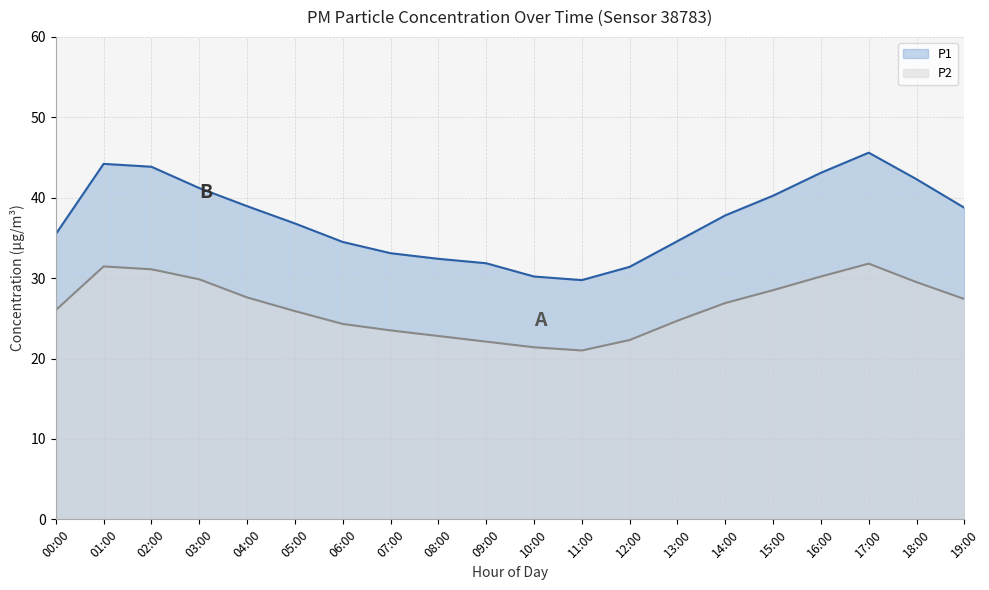

The value of P2 at 00:00 is 8.5. True or false?

False